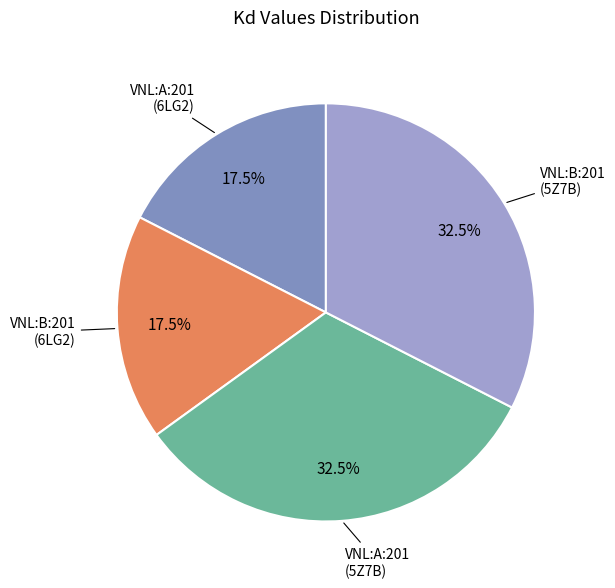

Which has a higher value, VNL:B:201 (6LG2) or VNL:A:201 (5Z7B)?

VNL:A:201 (5Z7B)